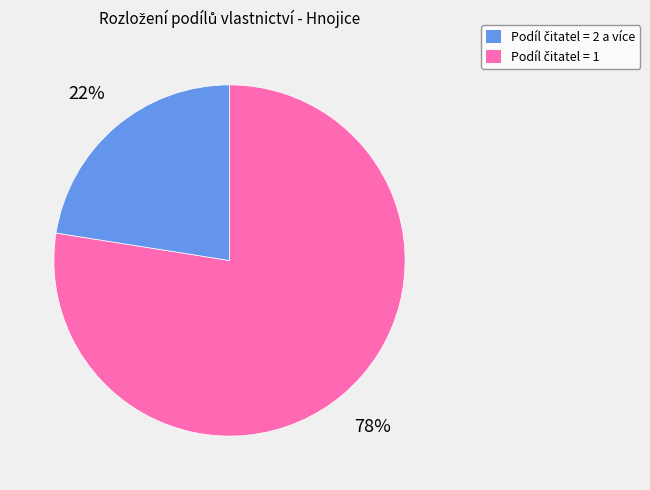

How many slices are in this pie chart?

2